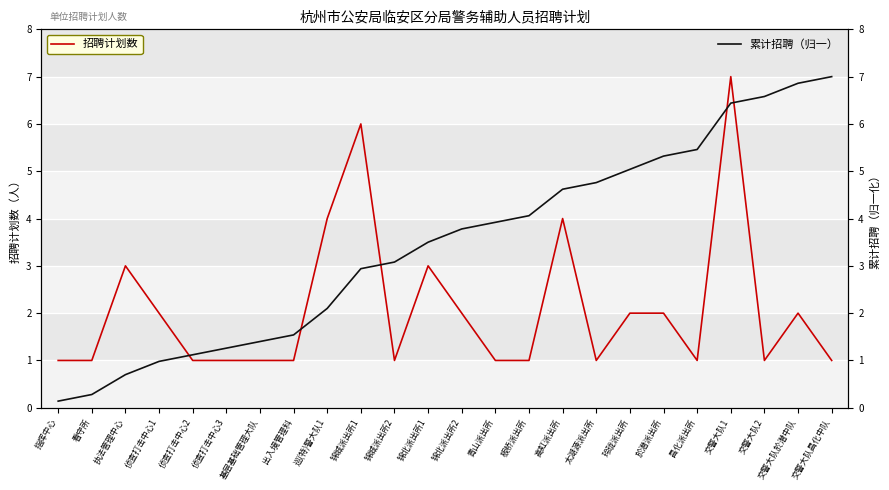

What position from the right is 板桥派出所?

10